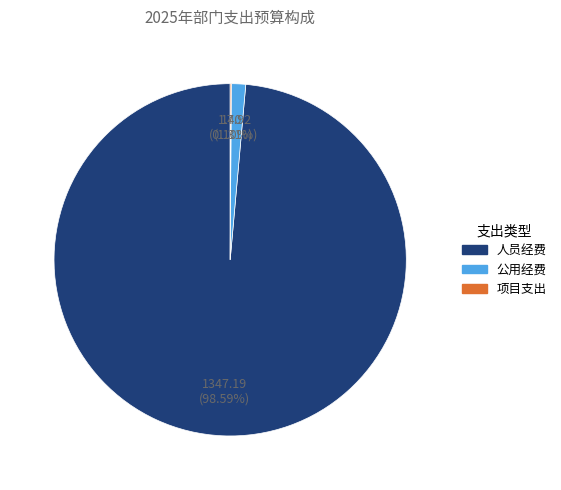

Is the sum of 人员经费 and 公用经费 greater than half?

Yes